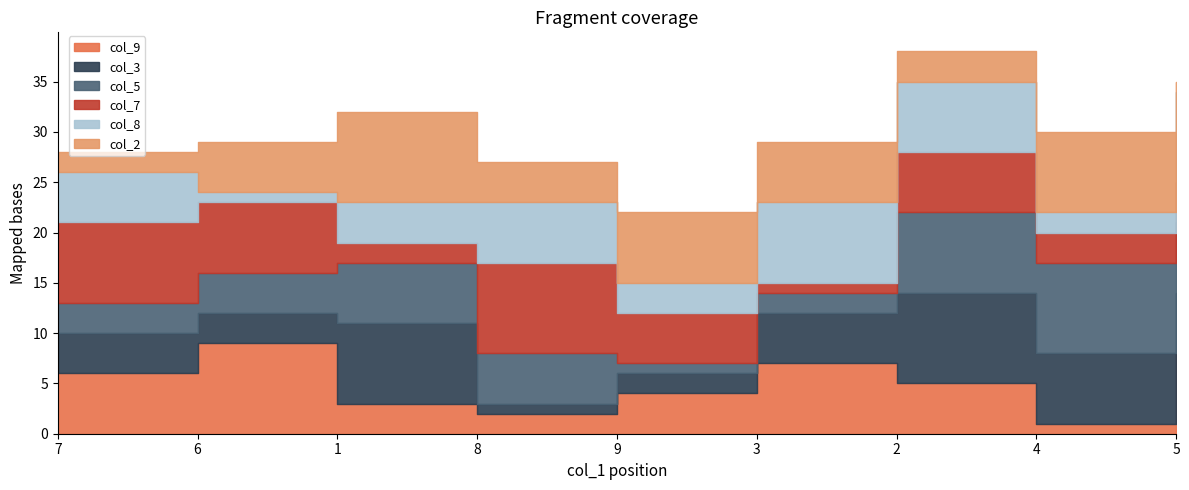

True or false: col_3 has a value of 3 at 3.

False